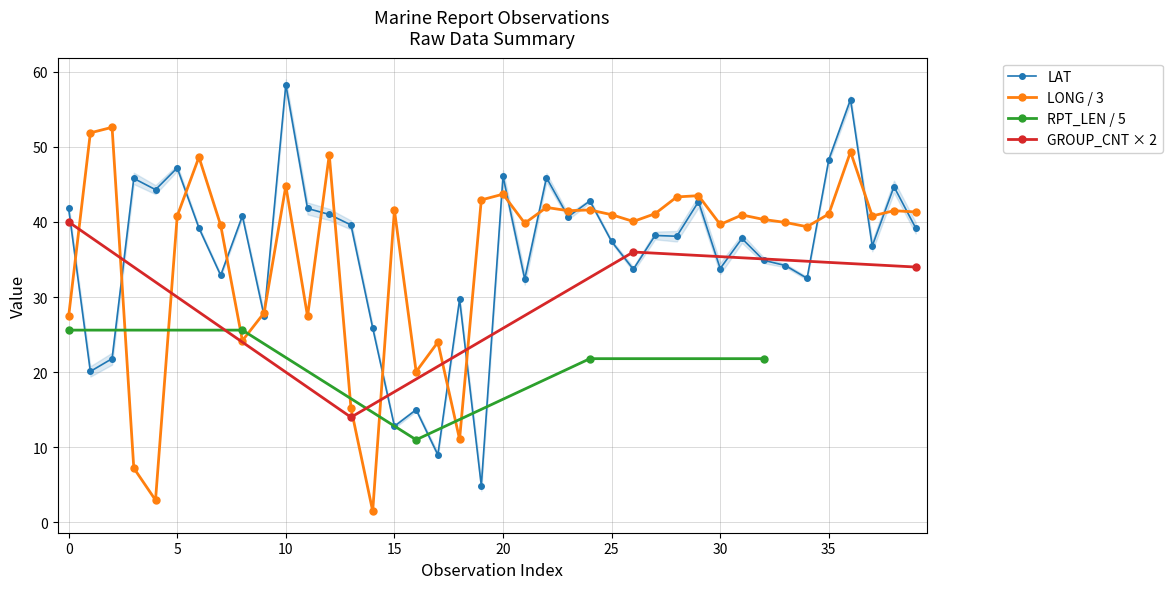

The value of LONG / 3 at 0 is 46.0. True or false?

False